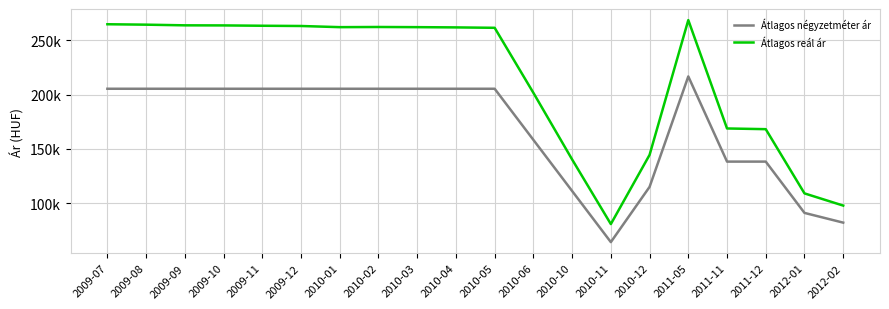

What is the sum of all Átlagos reál ár values?

4271588